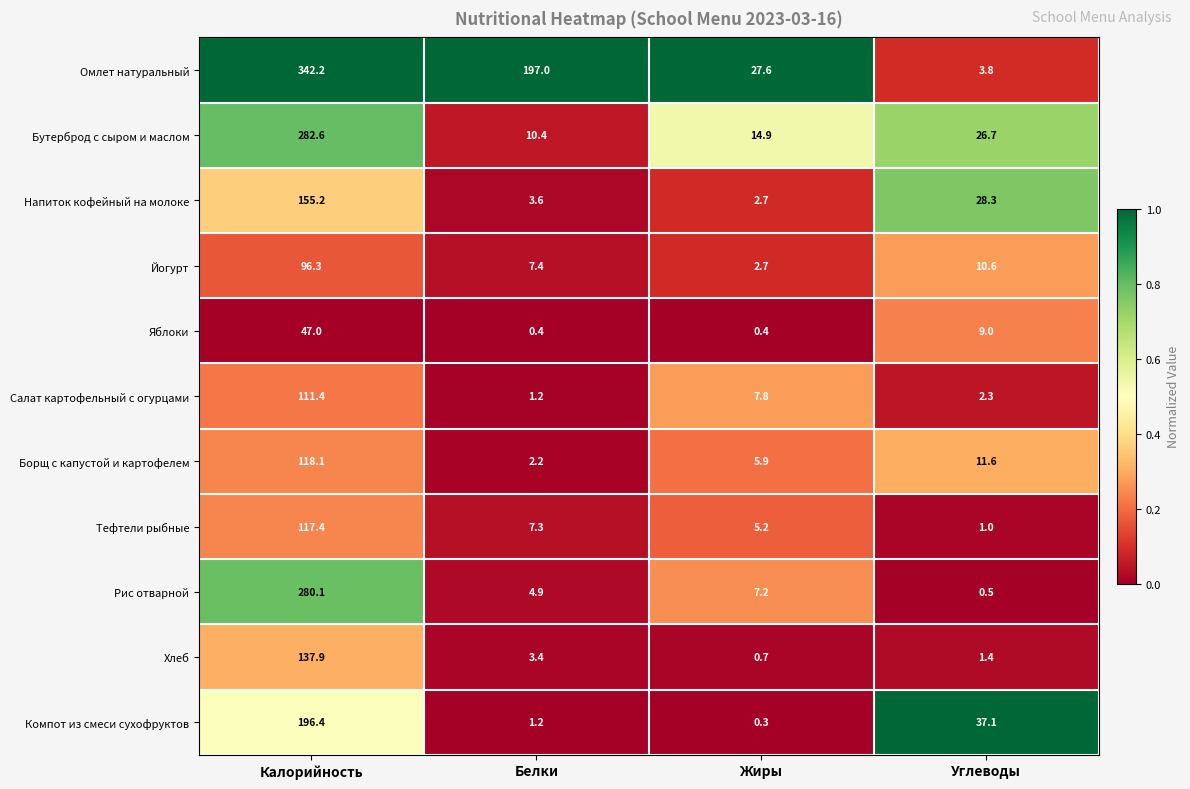

Which series has the largest total across all categories?

Омлет натуральный